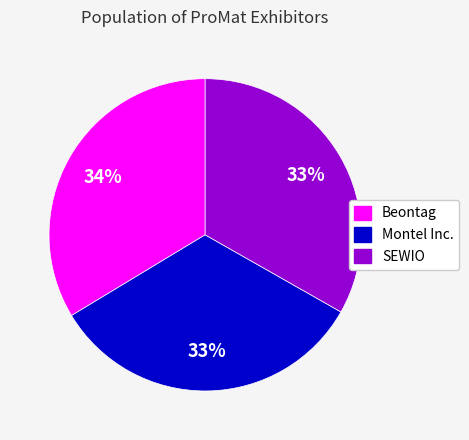

To the nearest percent, what percentage of the pie is Beontag?

34%